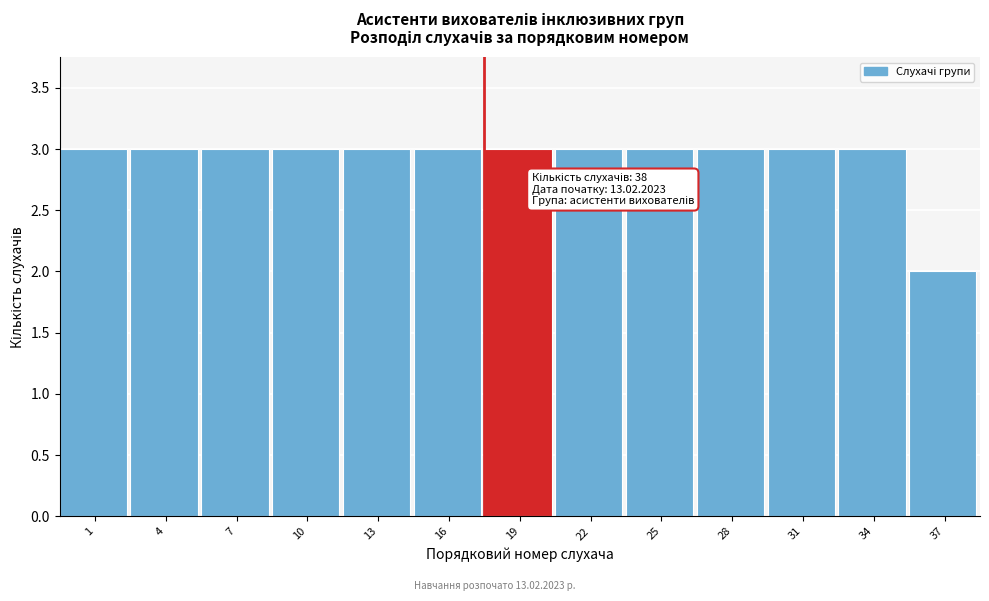

Reading left to right, transcribe all the data shown in this chart.

3	3	3	3	3	3	3	3	3	3	3	3	2